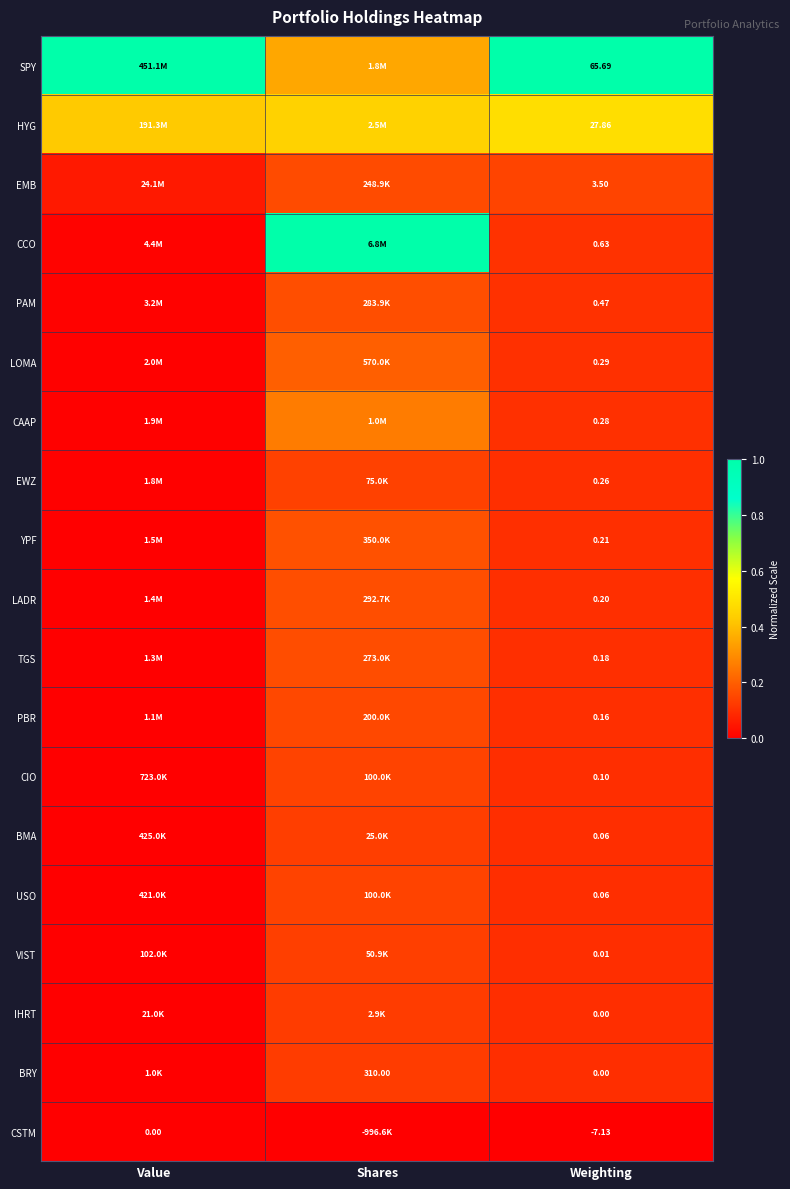

Is the value of LOMA at Weighting greater than the value of PAM at Weighting?

No